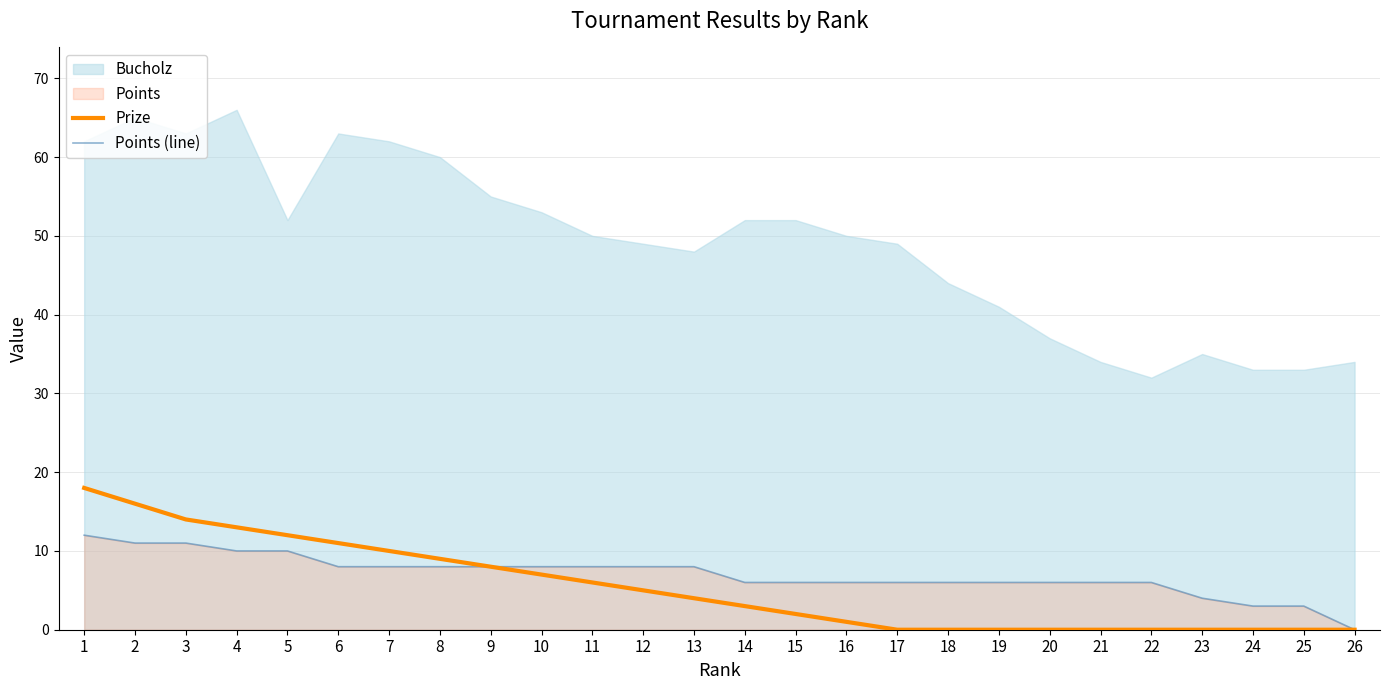

At which category is the sum across all series the highest?

1